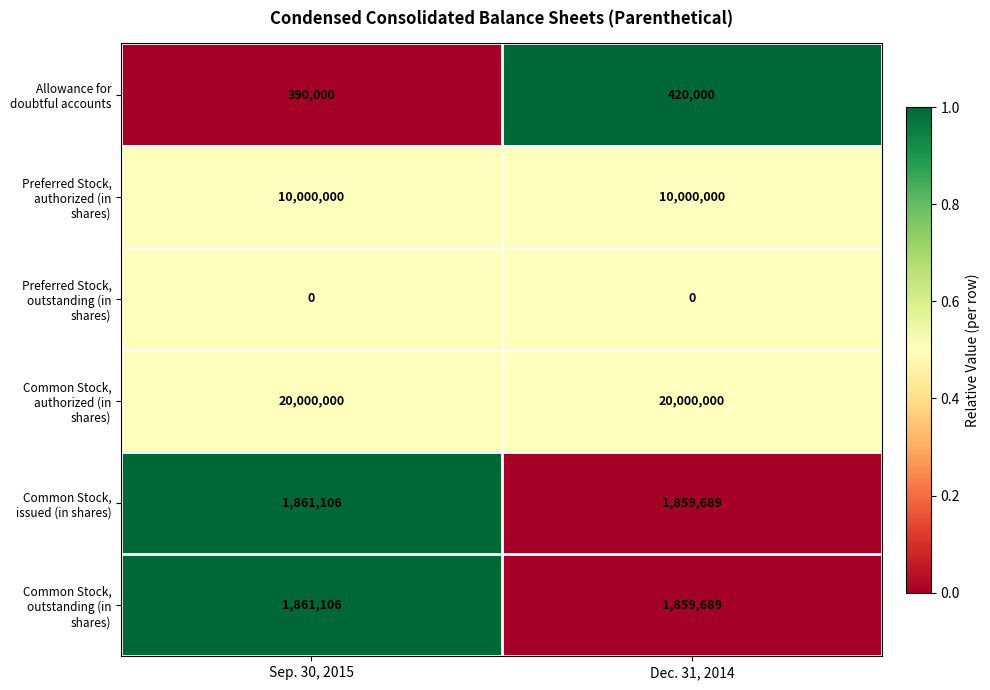

What is the maximum value for Common Stock, outstanding (in shares)?

1861106